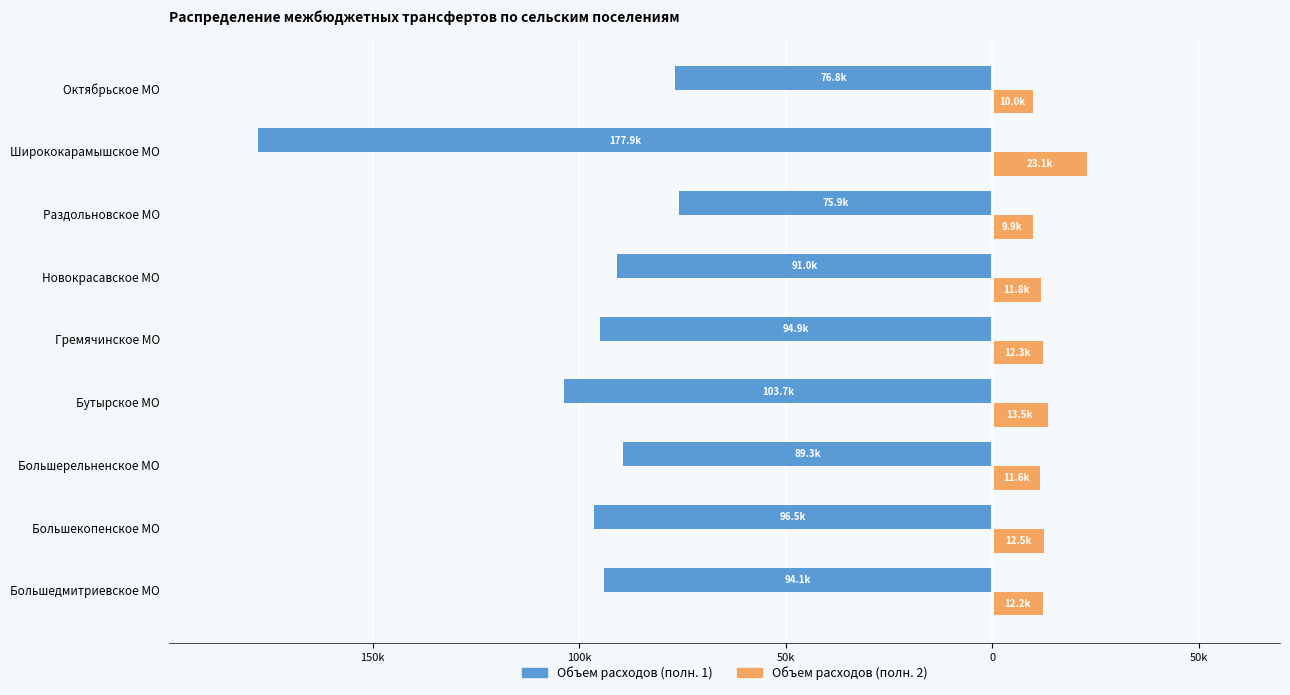

What are all the series names shown in the legend?

Объем расходов (полн. 1), Объем расходов (полн. 2)